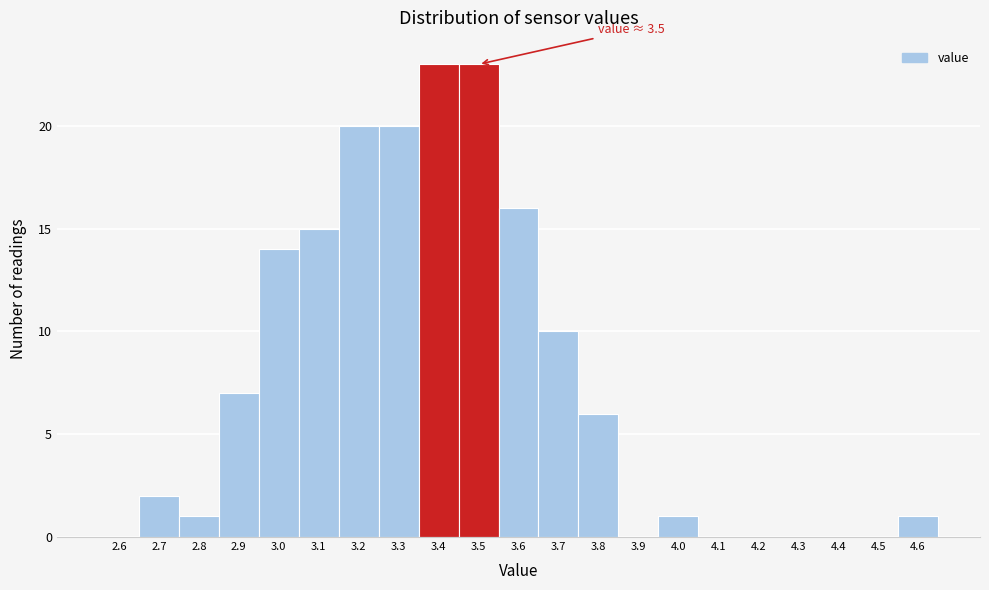

Read the value at 3.2, to the nearest 5.

20